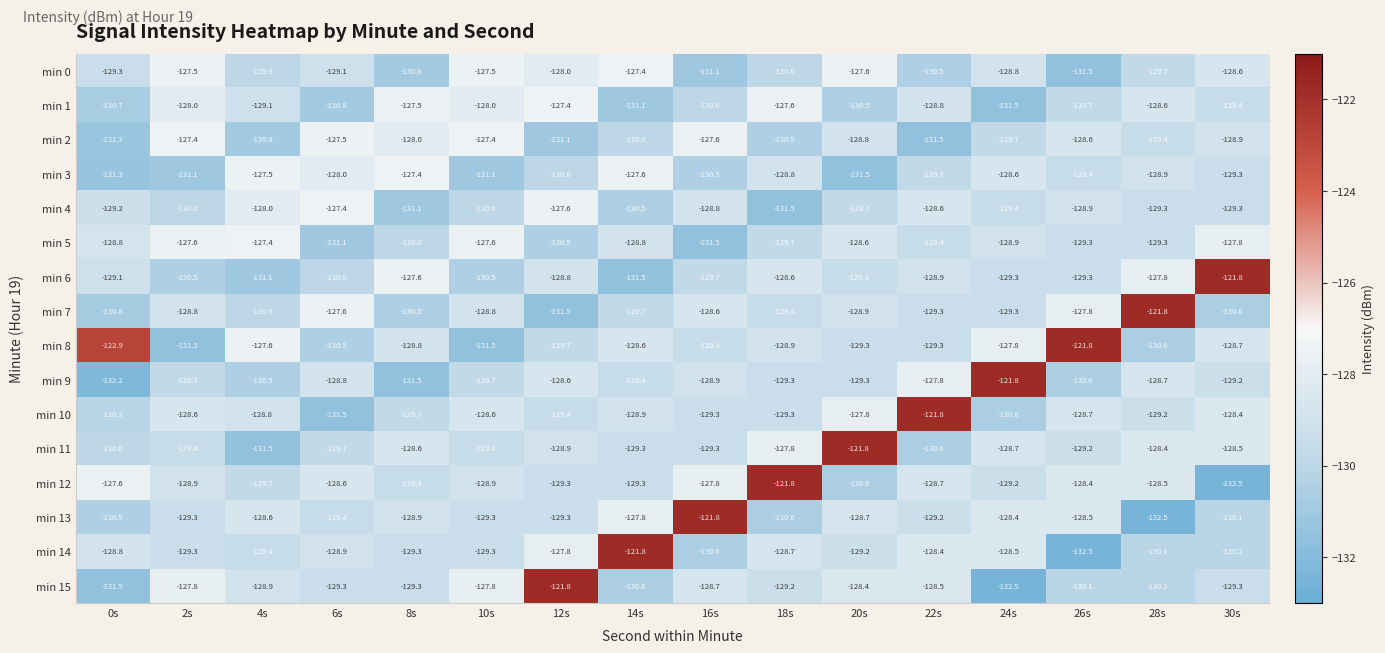

What is the total value across all series at 6s?

-2068.2